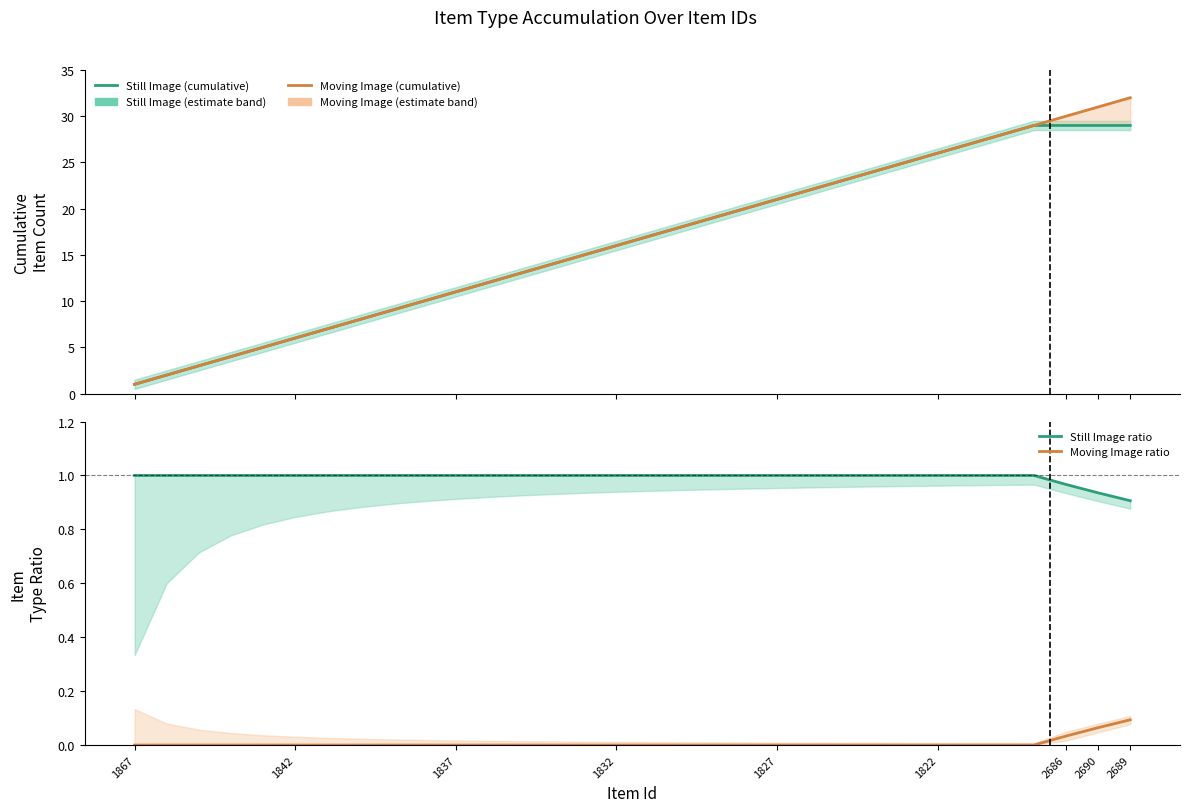

Between 15 and 9, which is larger?

15